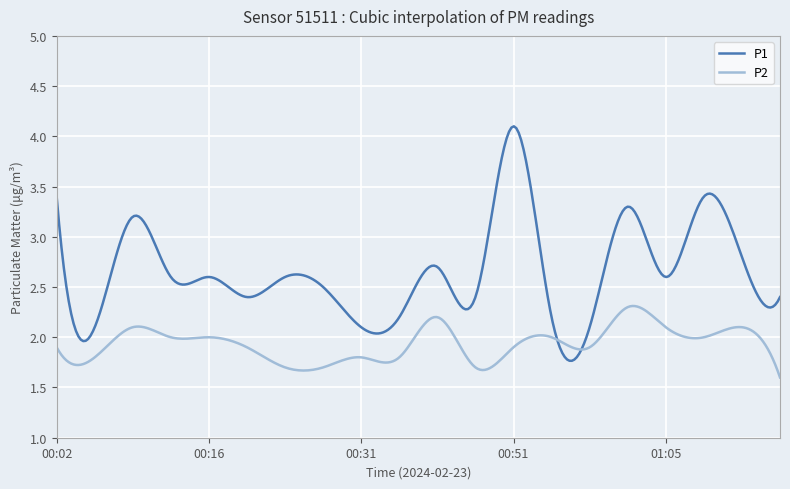

Which series has the largest total across all categories?

P1